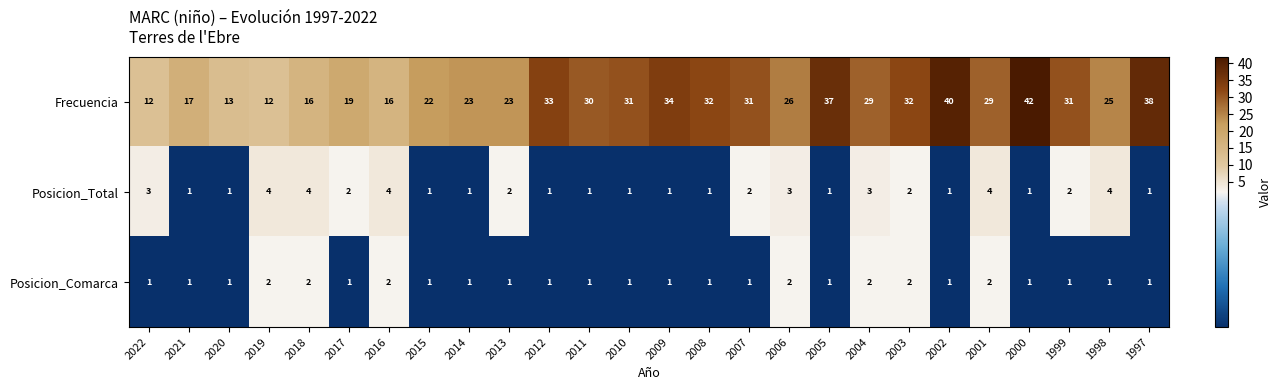

How many Posicion_Comarca values are between 1 and 2?

26